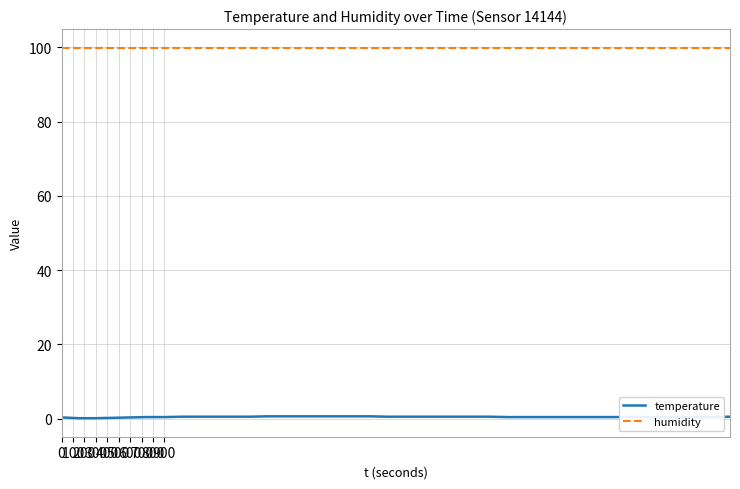

Rank the series by their average value, from lowest to highest.

temperature, humidity